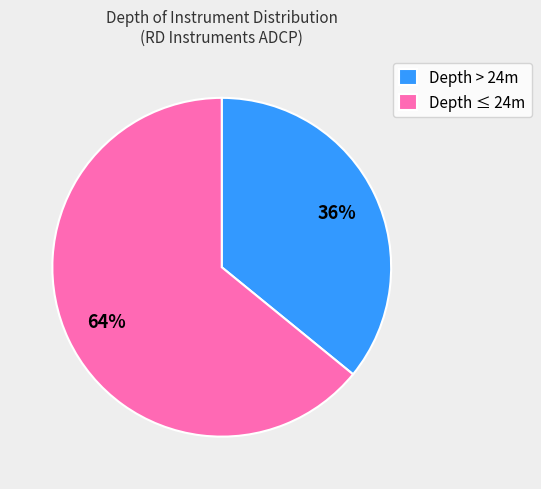

Does Depth > 24m represent more than half of the total?

No